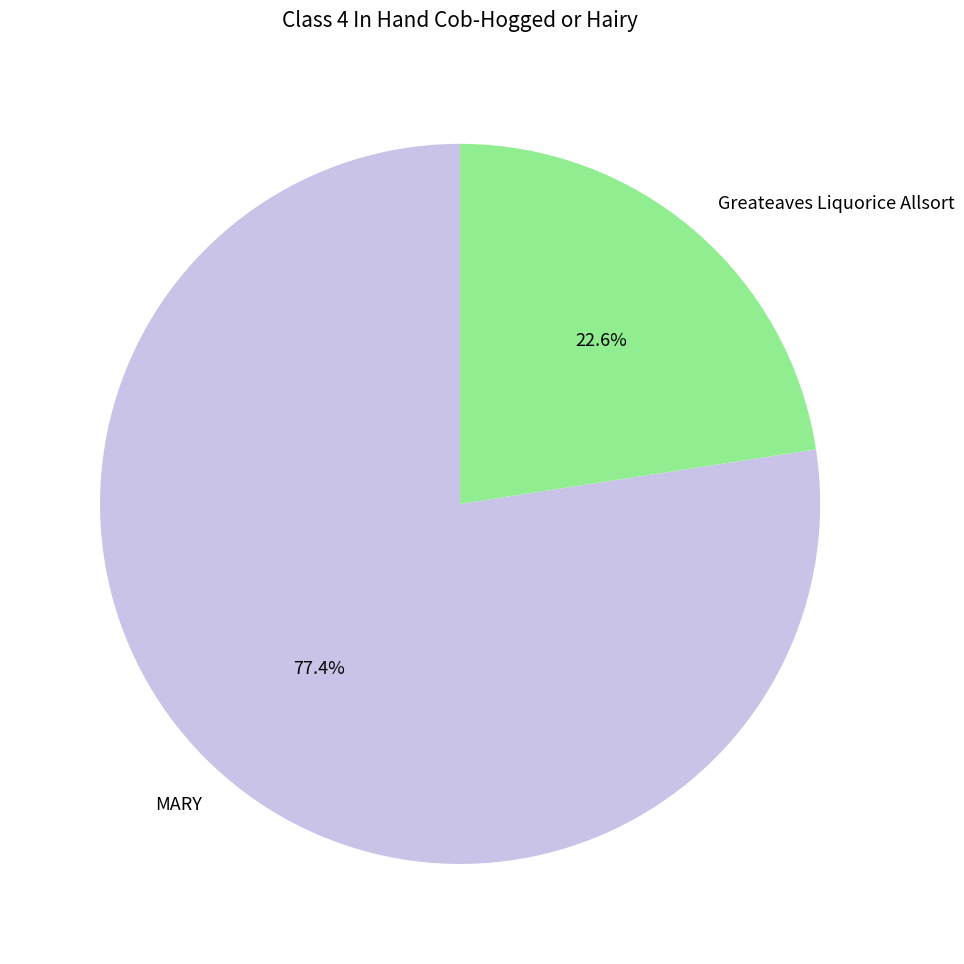

Is it true that MARY is 66% of the pie?

False